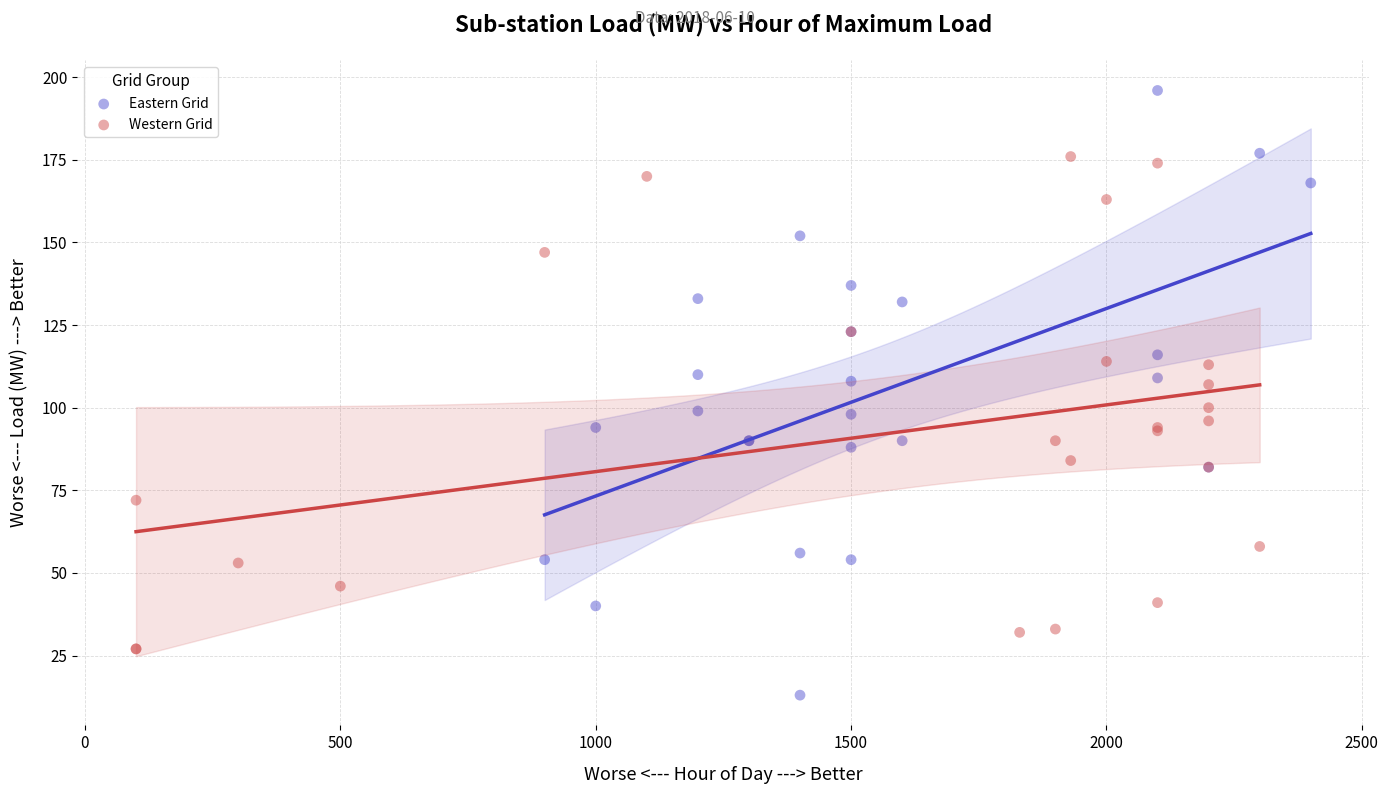

Which series has the widest spread of Y values?

Eastern Grid